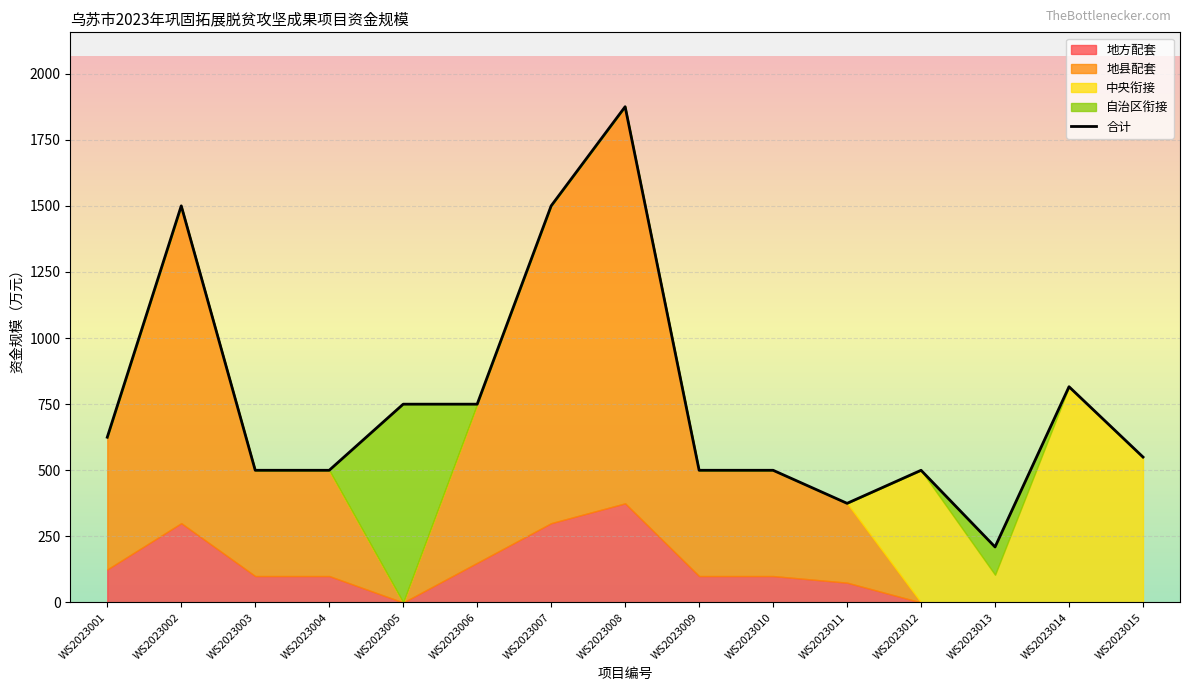

How many interior local valleys (lower than both neighbors) does the data have?

2